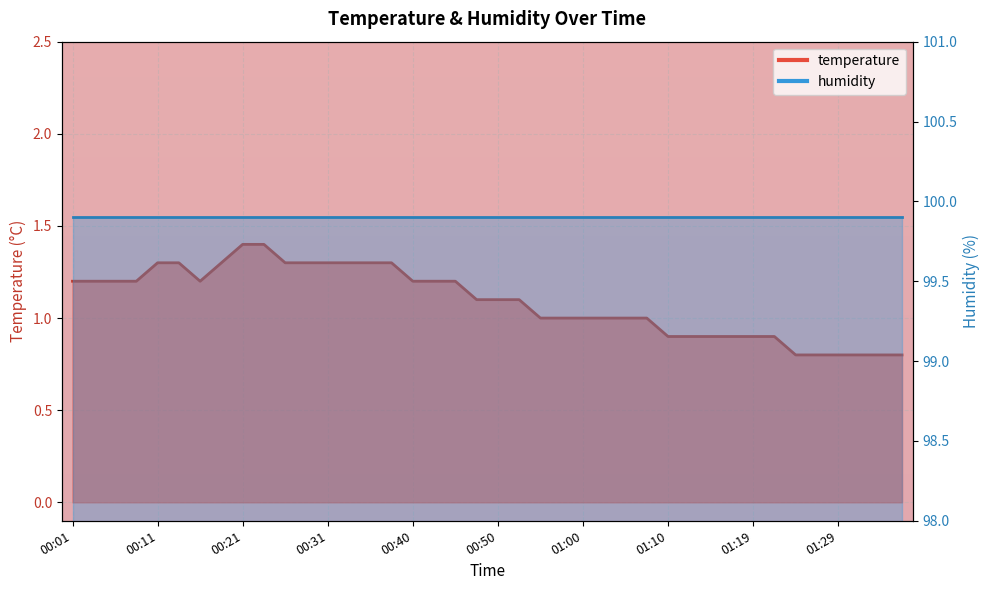

Where does the data first go above 1?

00:01